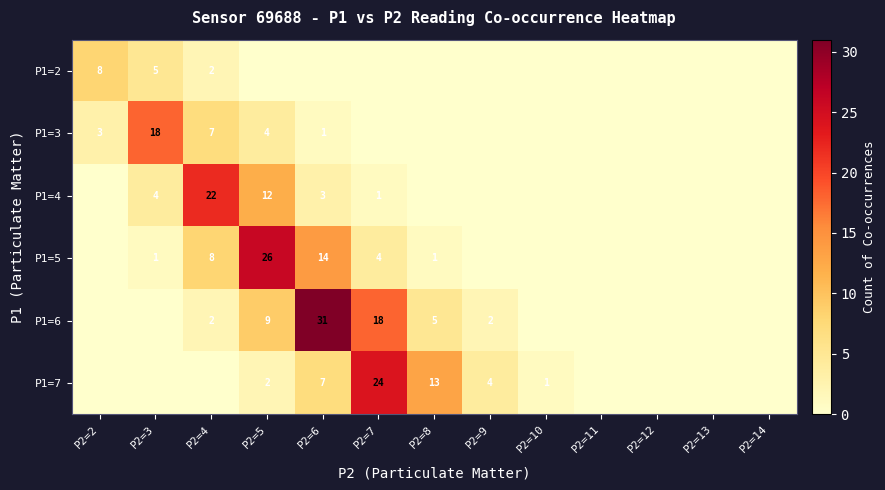

What is the average value of the P1=2 series?

1